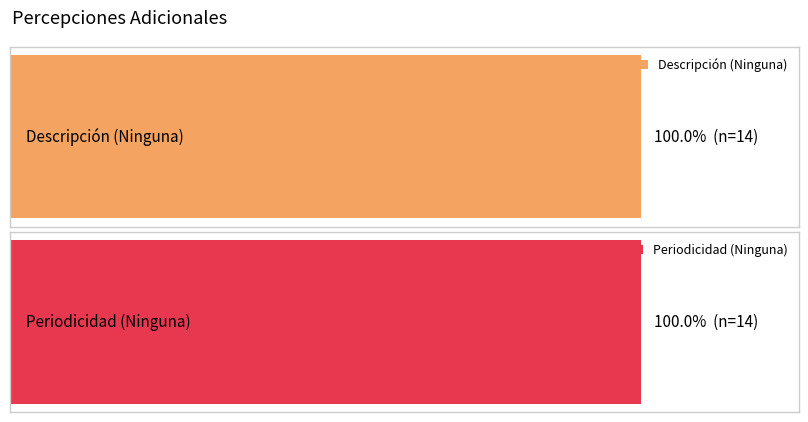

Are the bars grouped side by side (vs. stacked)?

No